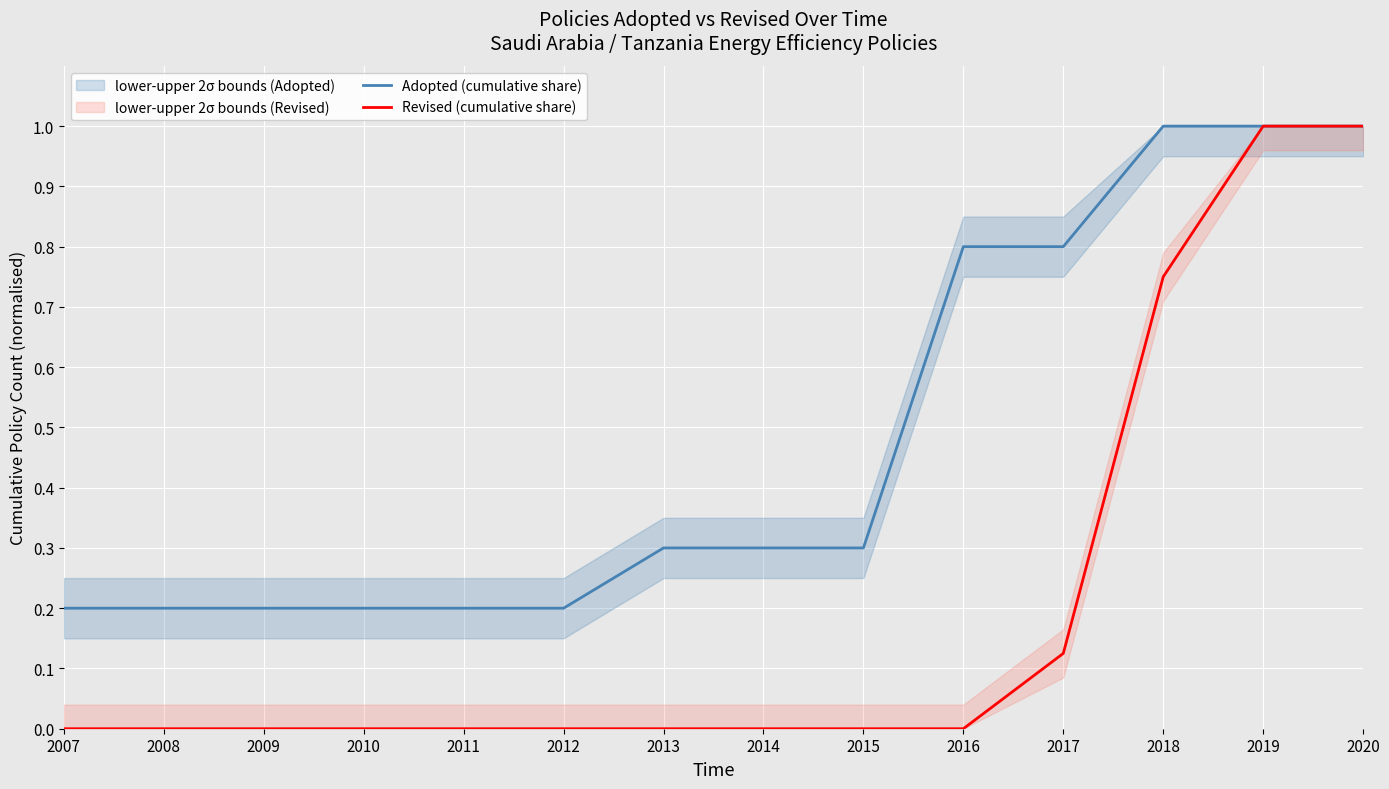

Which has a higher value, 2013 or 2012?

2013